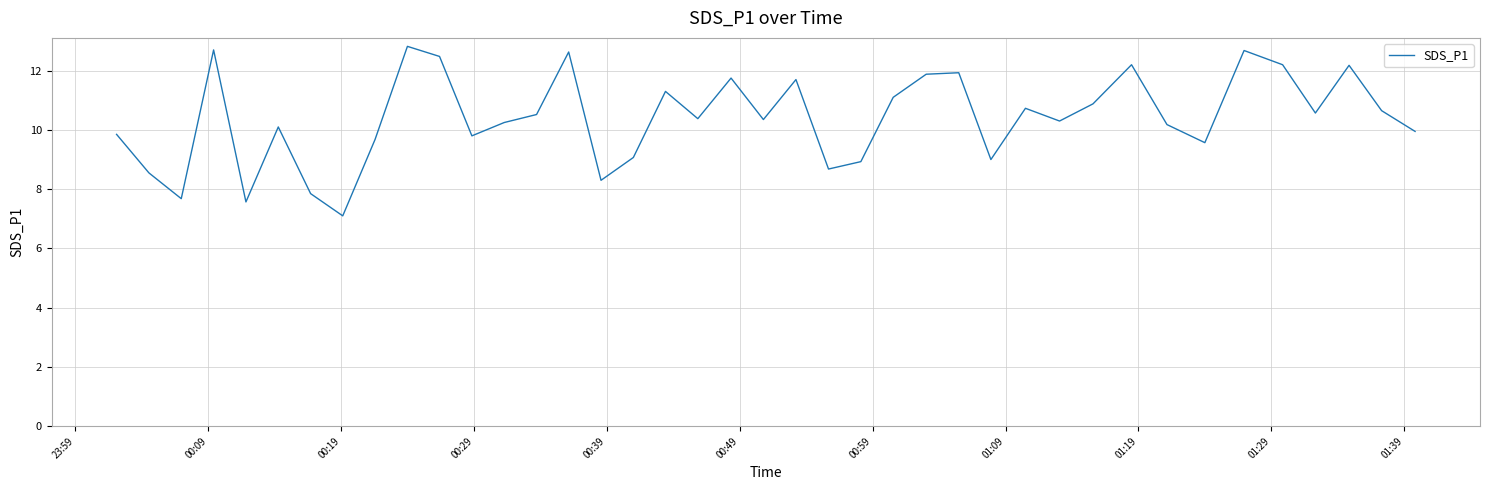

What is the minimum value shown in the chart?

7.1